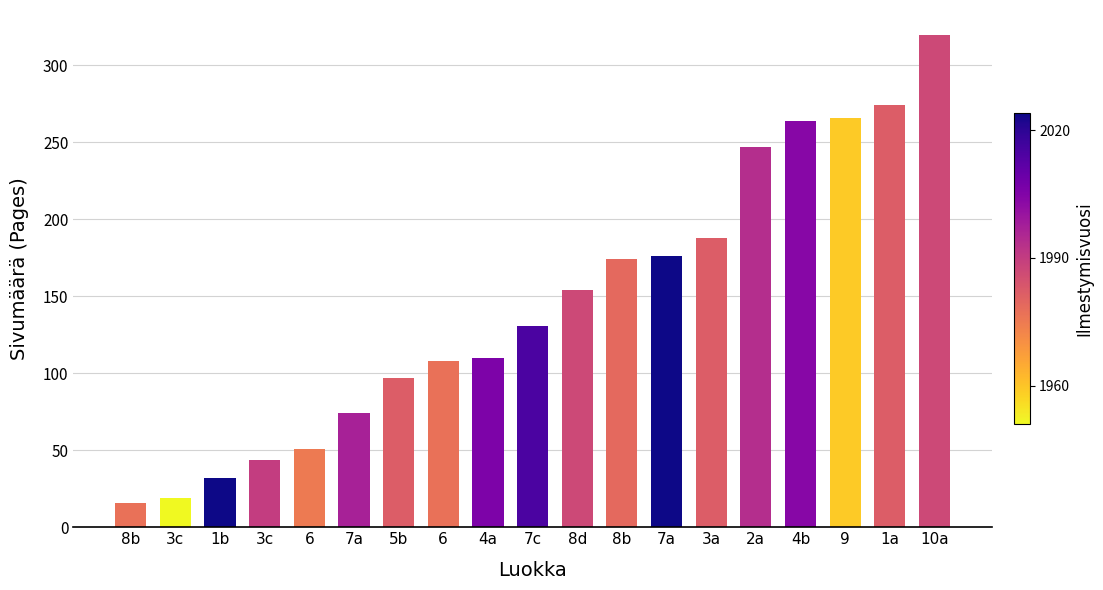

Reading right to left, list all the values displayed in this chart.

320	274	266	264	247	188	176	174	154	131	110	108	97	74	51	44	32	19	16